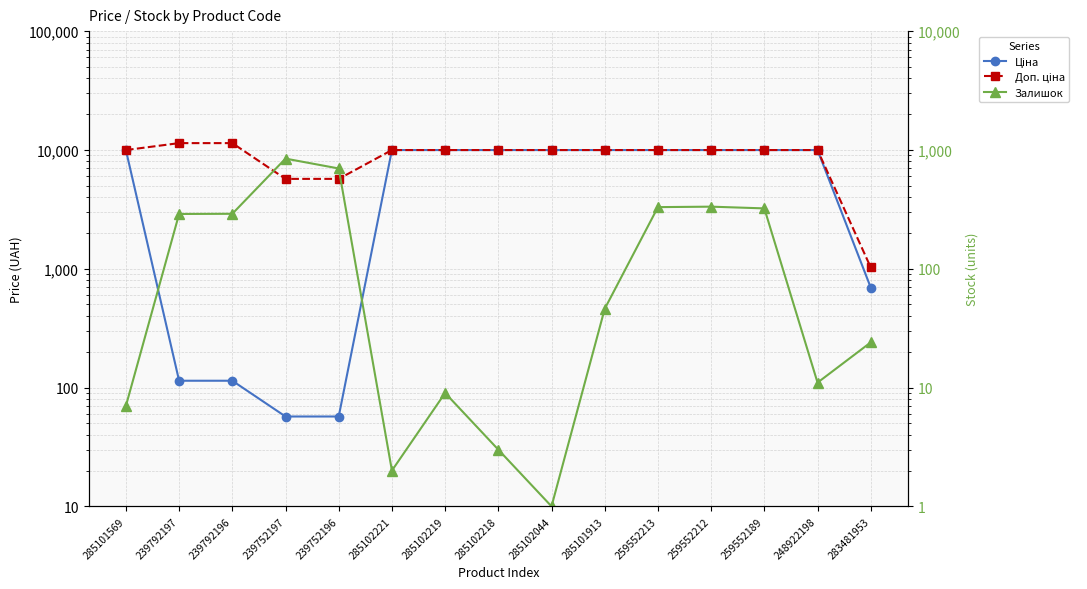

Which category has the lowest value in the Доп. ціна series?

283481953